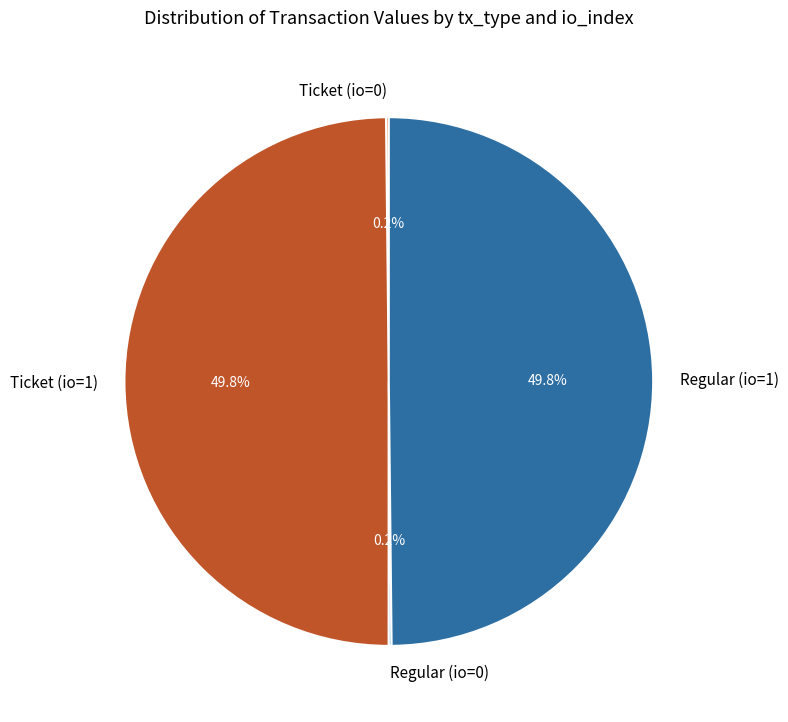

What percentage is NOT represented by Regular (io=1)?

50.0%